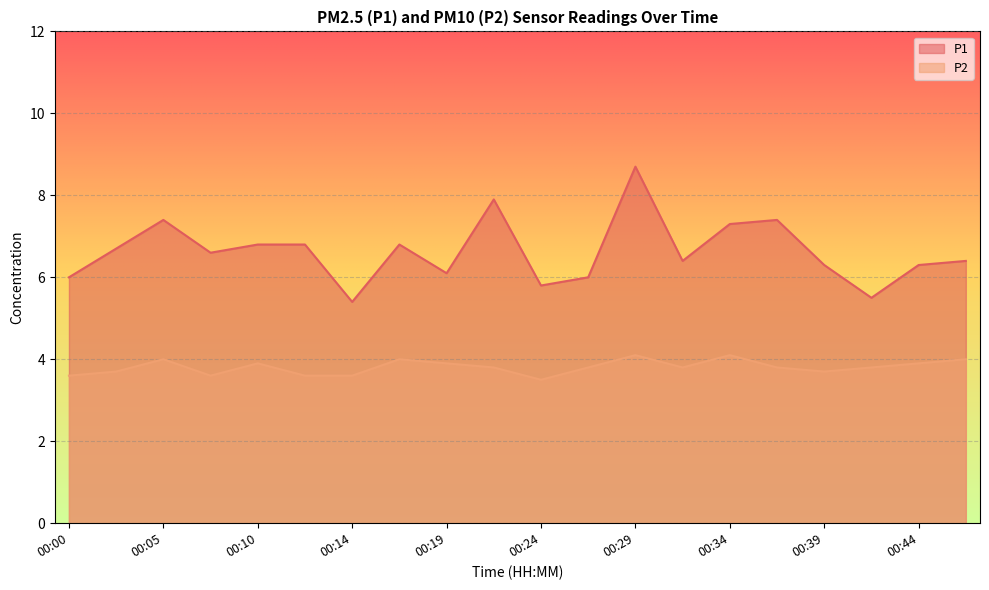

Reading right to left, what are all the values shown in this chart?

P1: 00:46=6.4	00:44=6.3	00:41=5.5	00:39=6.3	00:36=7.4	00:34=7.3	00:32=6.4	00:29=8.7	00:27=6.0	00:24=5.8	00:22=7.9	00:19=6.1	00:17=6.8	00:14=5.4	00:12=6.8	00:10=6.8	00:07=6.6	00:05=7.4	00:02=6.7	00:00=6.0
P2: 00:46=4.0	00:44=3.9	00:41=3.8	00:39=3.7	00:36=3.8	00:34=4.1	00:32=3.8	00:29=4.1	00:27=3.8	00:24=3.5	00:22=3.8	00:19=3.9	00:17=4.0	00:14=3.6	00:12=3.6	00:10=3.9	00:07=3.6	00:05=4.0	00:02=3.7	00:00=3.6